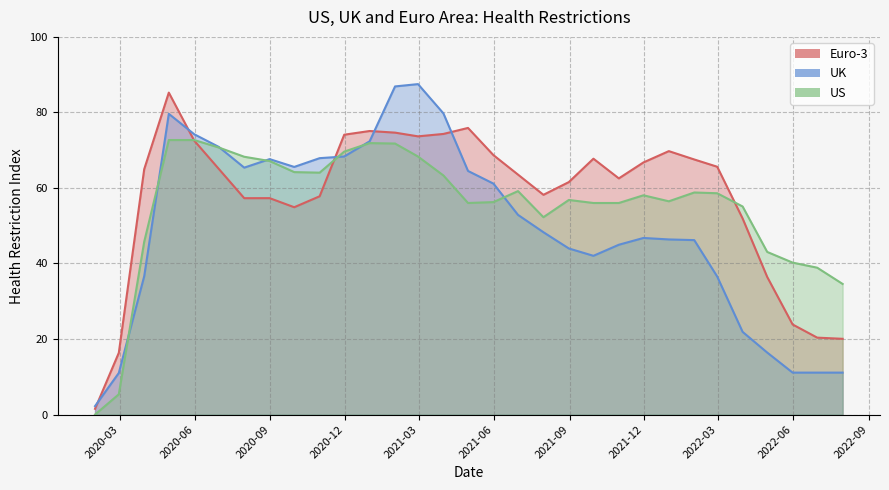

What is the difference between the second highest and second lowest values in the Euro-3 series?

59.5